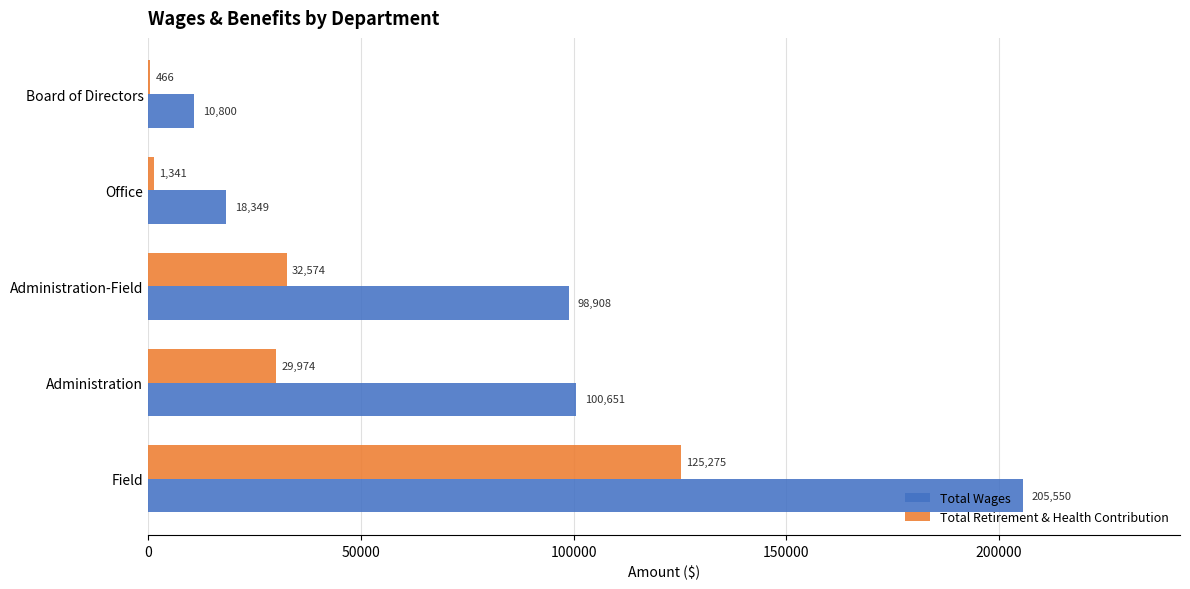

Which label corresponds to the largest value in the chart?

Field